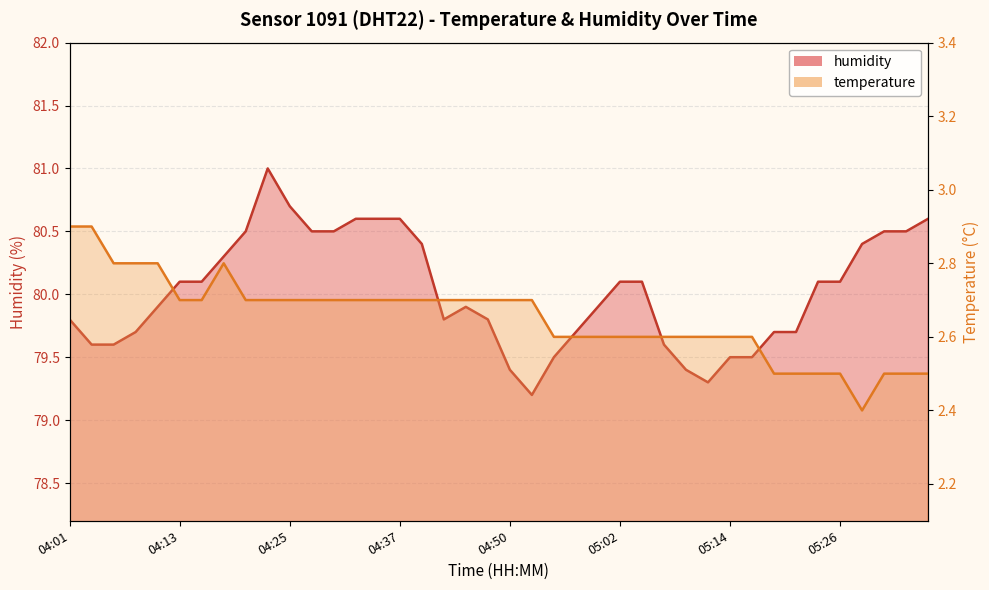

At how many categories does at least one series exceed 31?

40